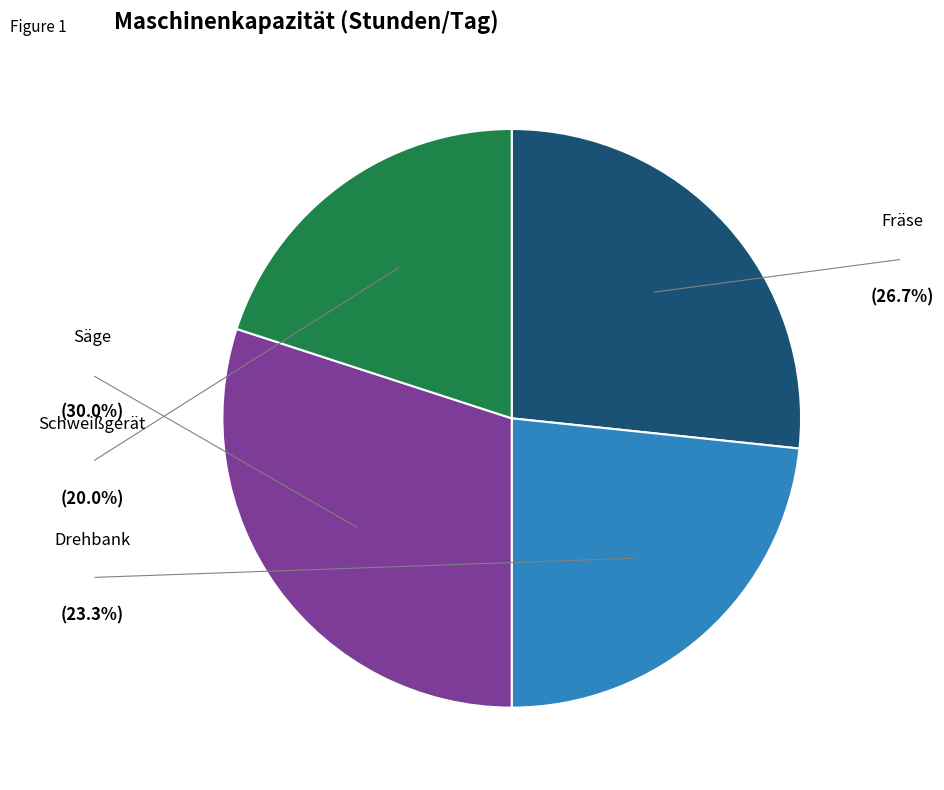

How many slices are in this pie chart?

4